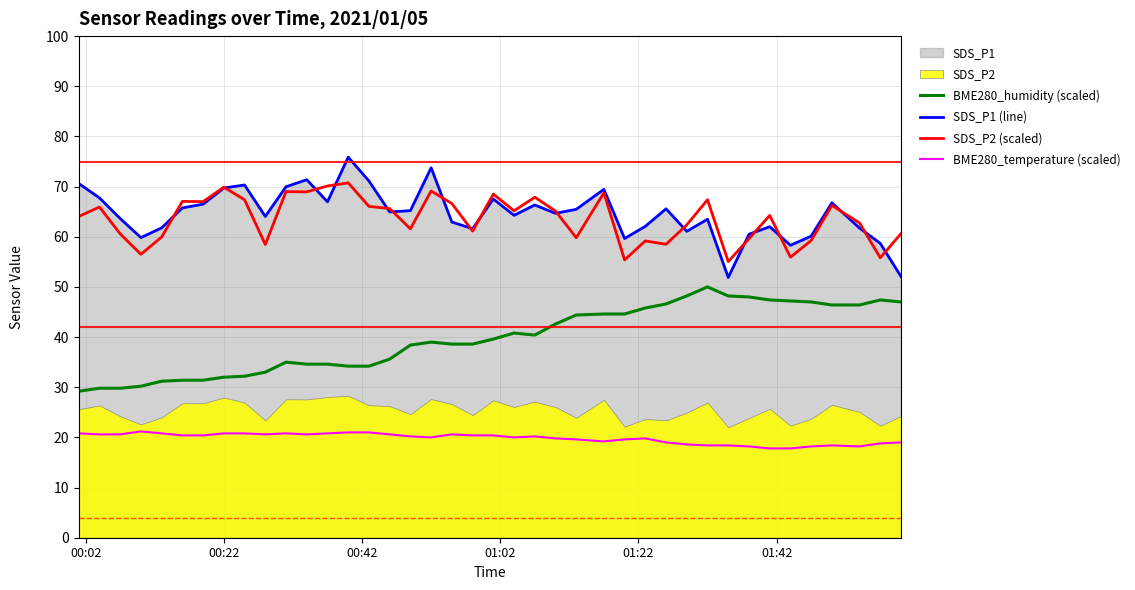

True or false: BME280_humidity (scaled) and BME280_temperature (scaled) cross at least once.

False